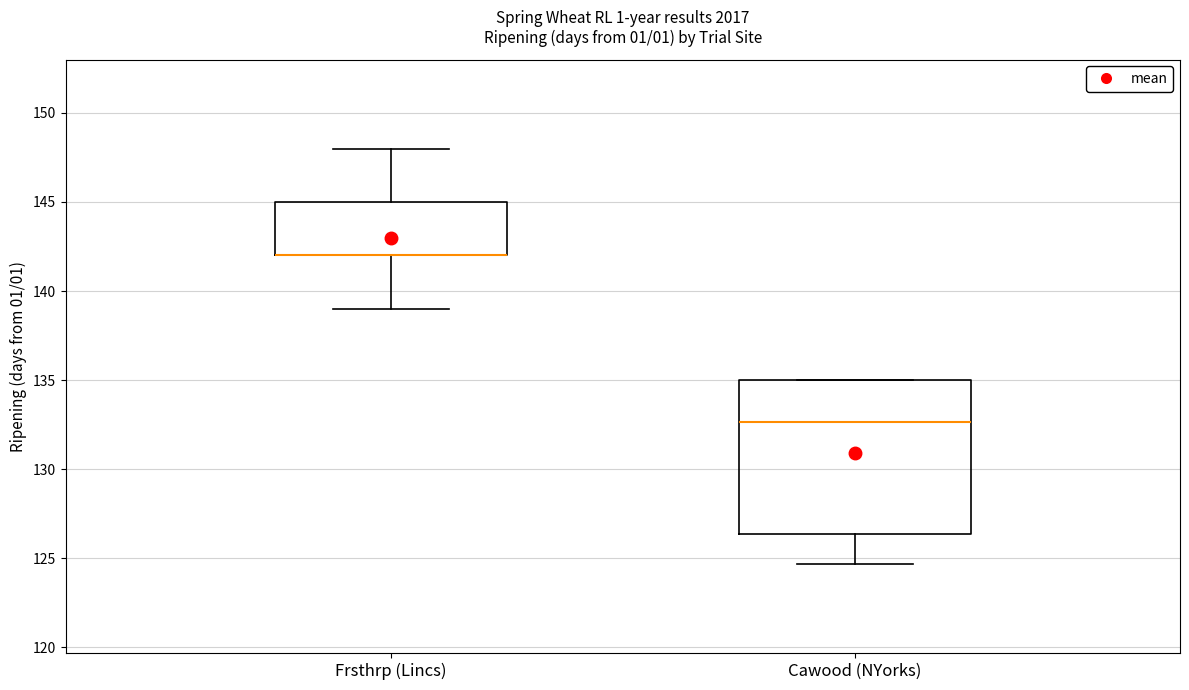

Where is the upper edge of the box for Cawood (NYorks) on the y-axis? The values are not printed on the chart, so give them approximately, as read against the axis.

135.0